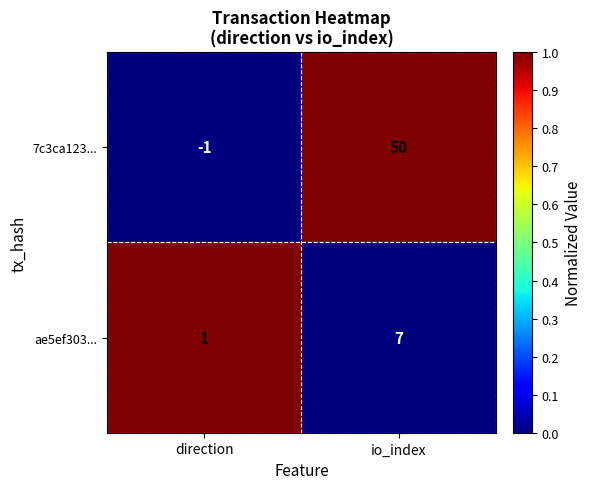

List the series in order of their overall mean, lowest first.

ae5ef303..., 7c3ca123...